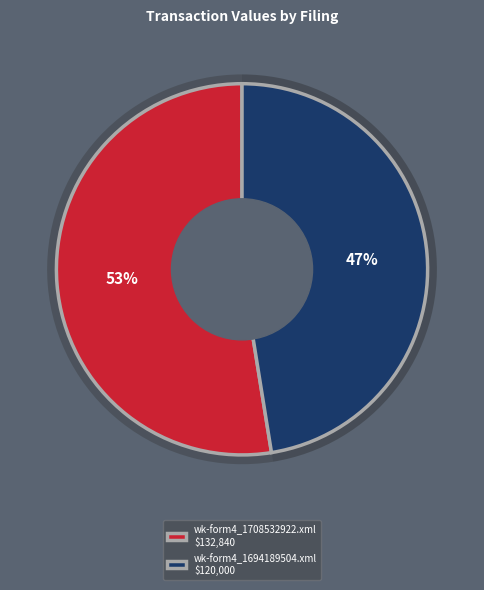

Combined, do wk-form4_1694189504.xml and wk-form4_1708532922.xml account for over 50%?

Yes